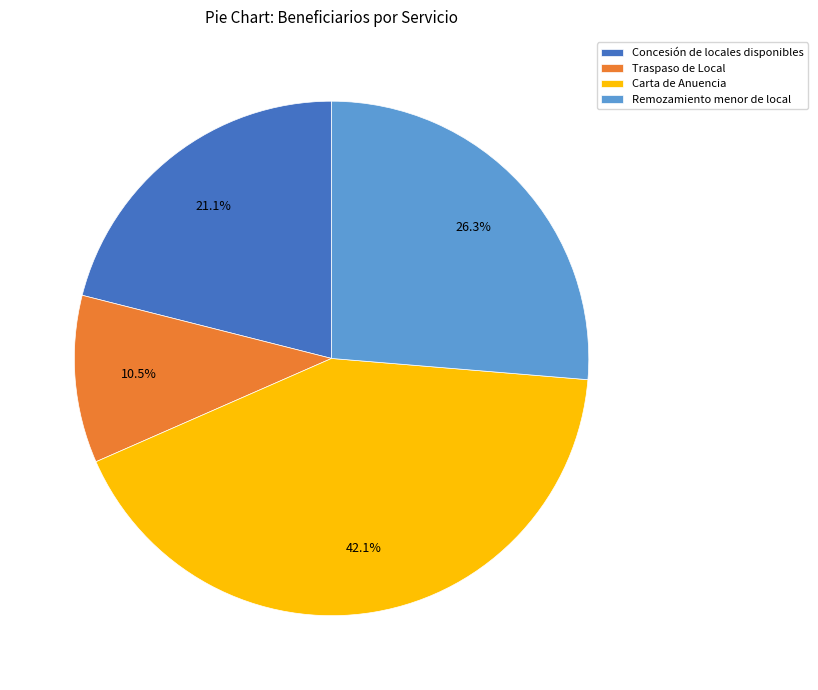

What is the total percentage of Remozamiento menor de local and Concesión de locales disponibles?

47.4%